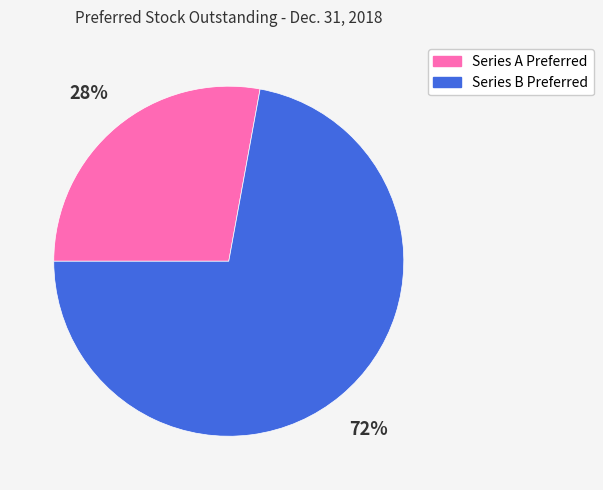

Which category has the smallest portion of the pie?

Series A Preferred